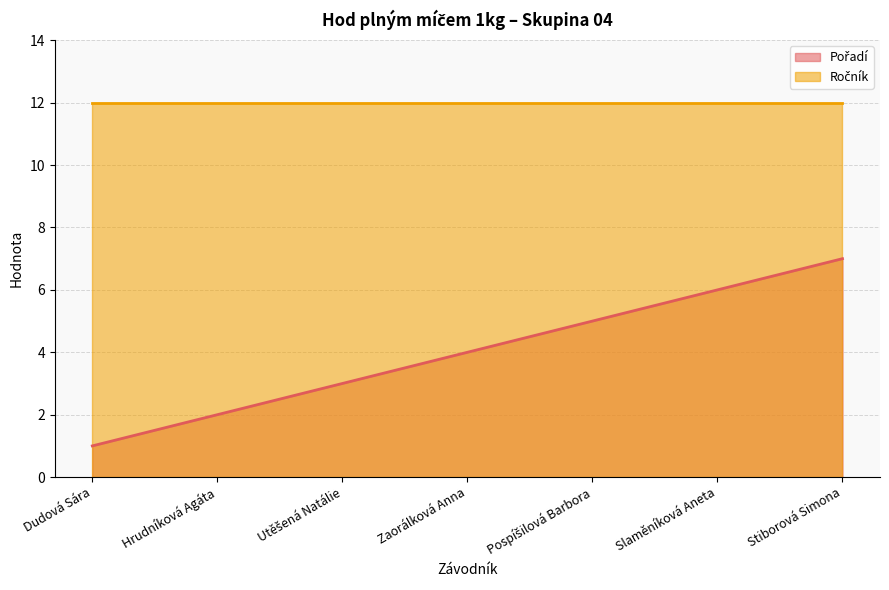

What is the label of the 2nd point from the right?

Slaměníková Aneta